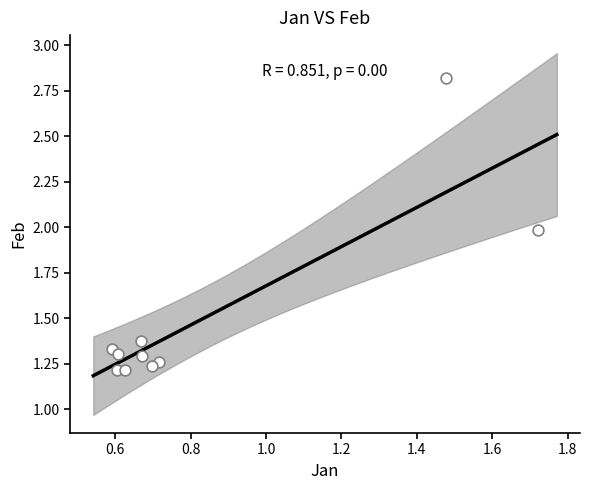

What is the average X value?

0.8